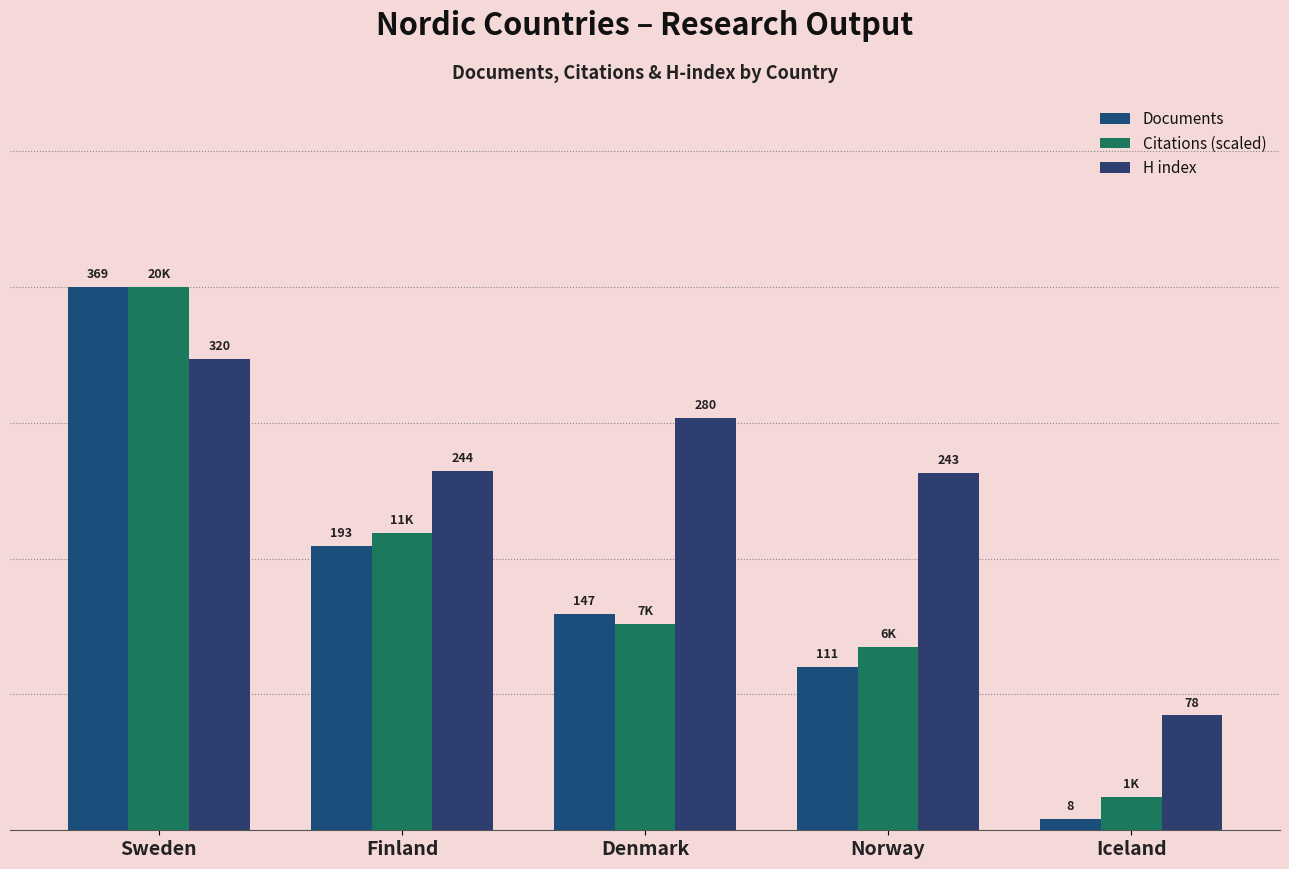

Between Finland and Denmark, which is larger?

Finland